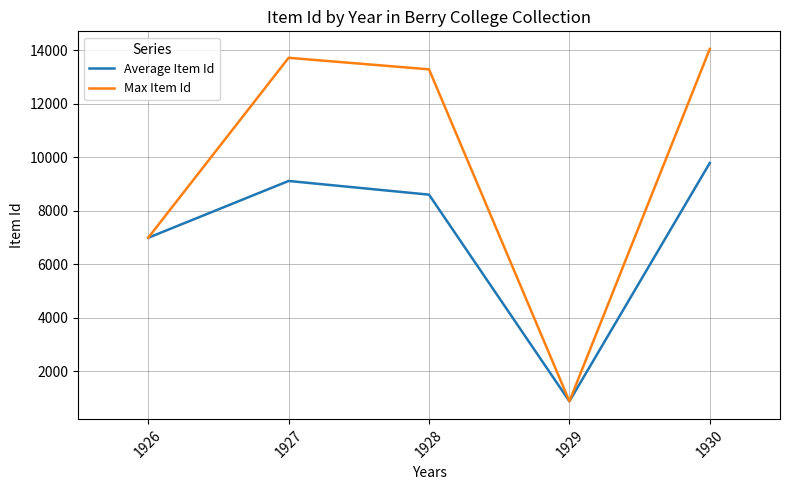

Between 1926 and 1927, which series saw the biggest shift?

Max Item Id